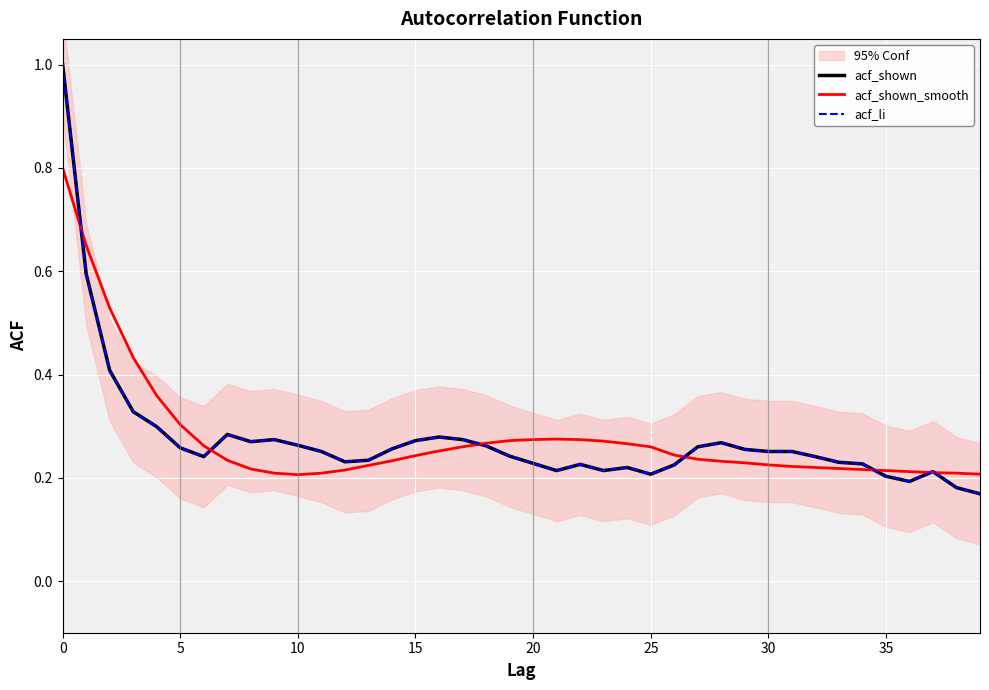

What is the difference between the highest and lowest values at 20?

0.1